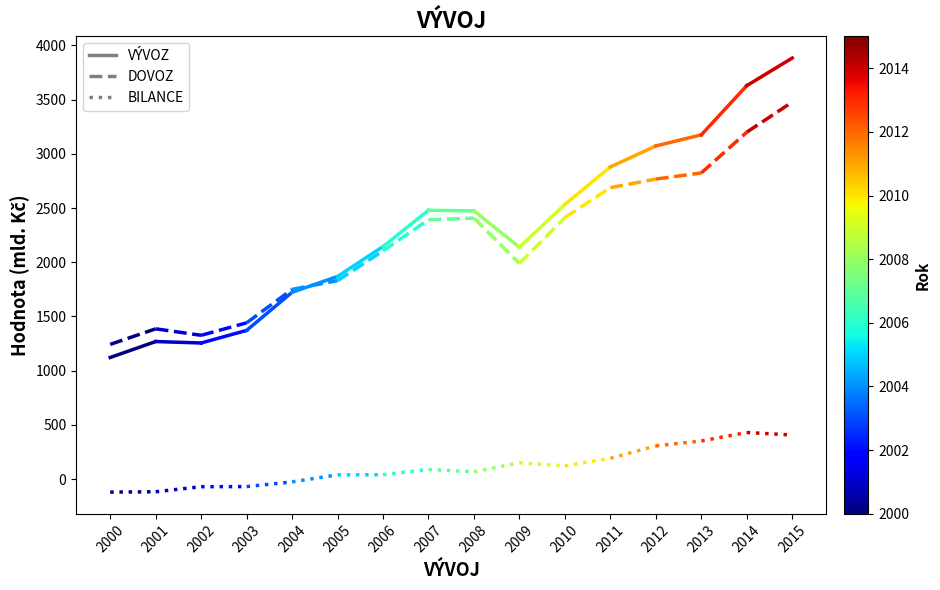

The value of VÝVOZ at 2000 is 1121.1. True or false?

True